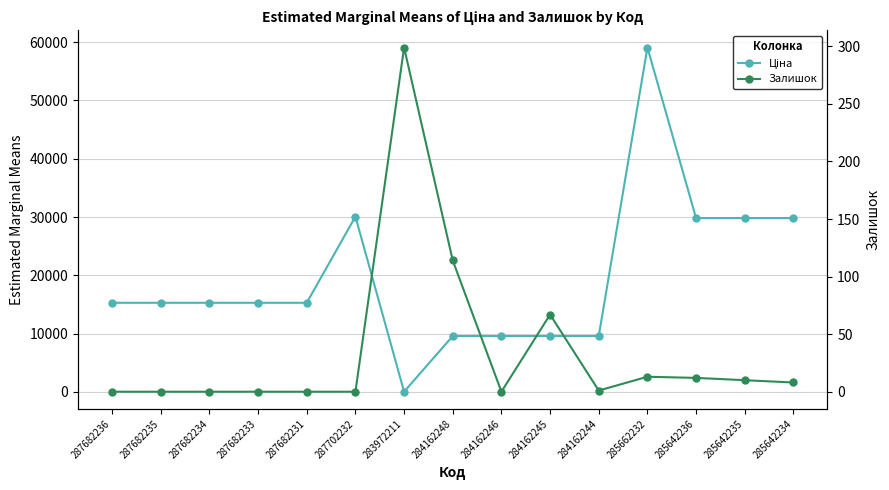

Between 287682233 and 284162248, which series saw the biggest shift?

Ціна